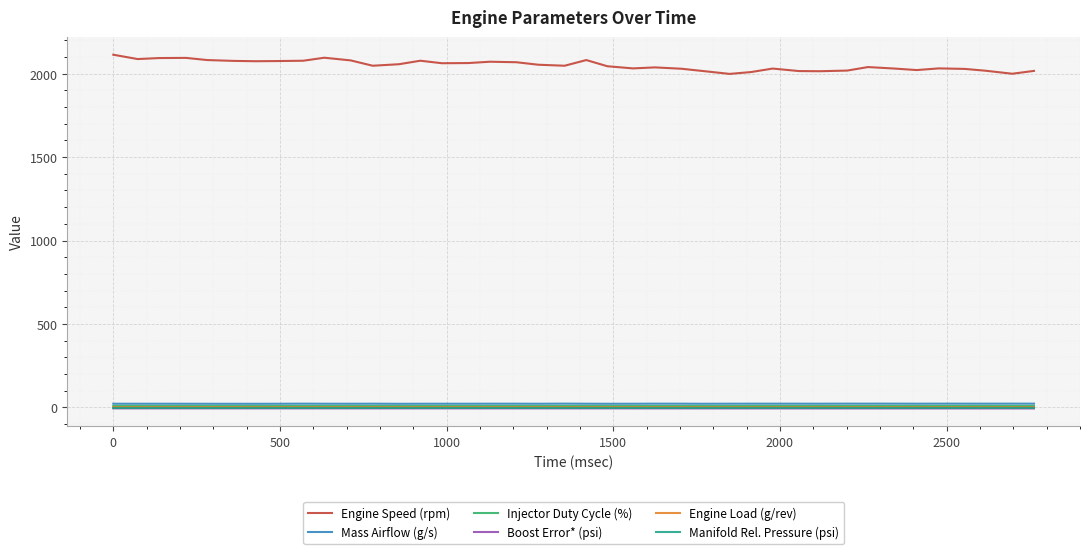

Which series has the largest total across all categories?

Engine Speed (rpm)